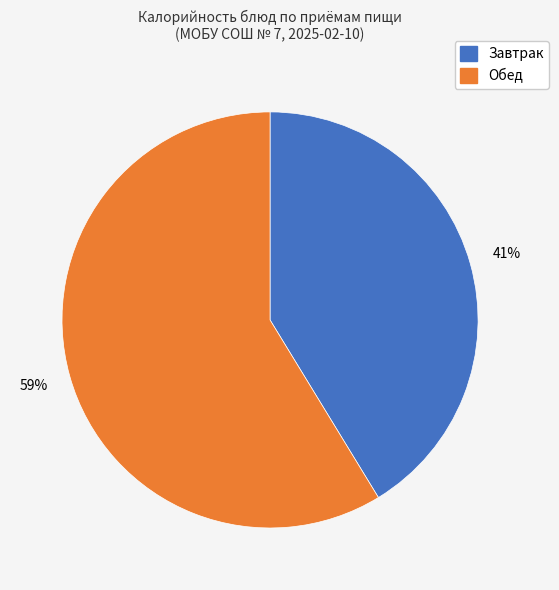

To the nearest percent, what is the average slice percentage?

50%